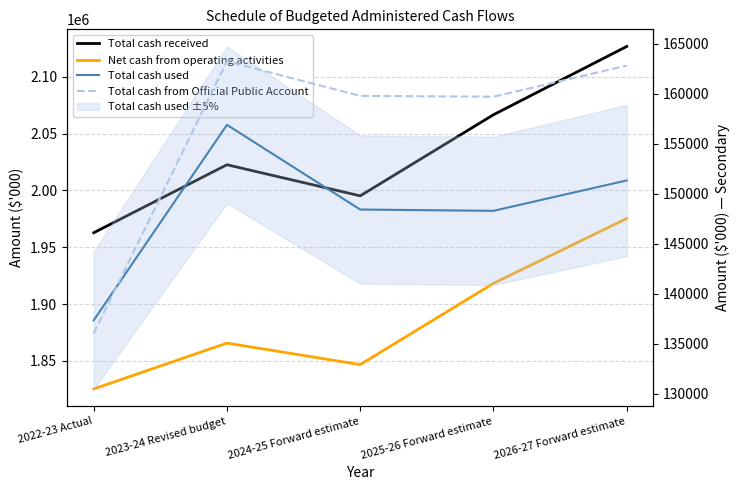

What is the difference between the Total cash used values at 2025-26 Forward estimate and 2023-24 Revised budget?

8606.1